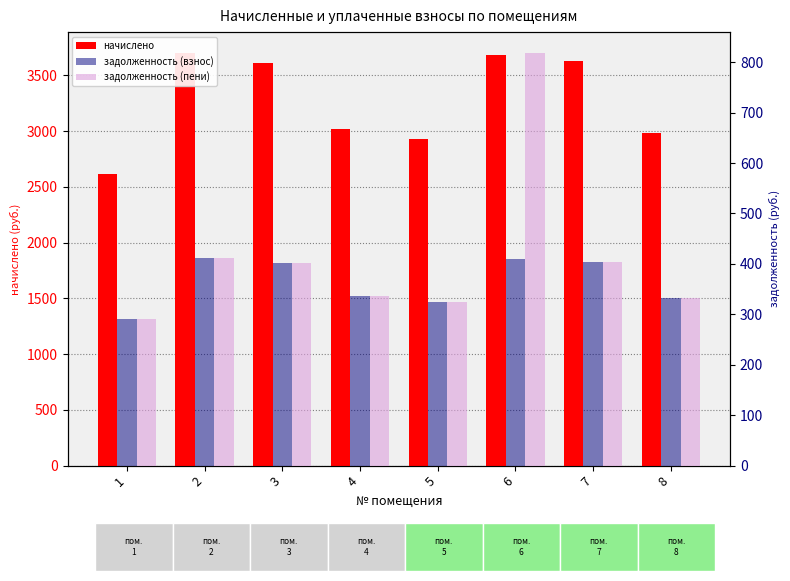

Which label corresponds to the smallest value in the chart?

1